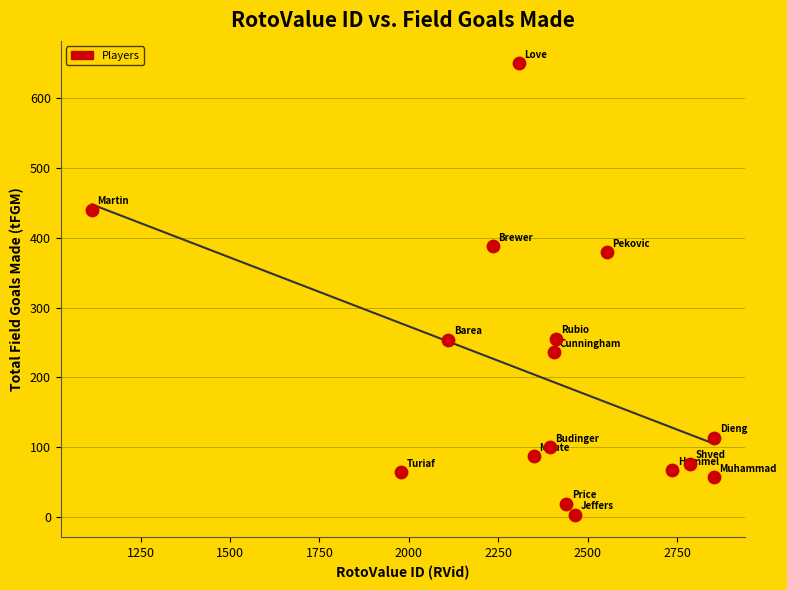

What is the range of X values (max minus min)?

1739